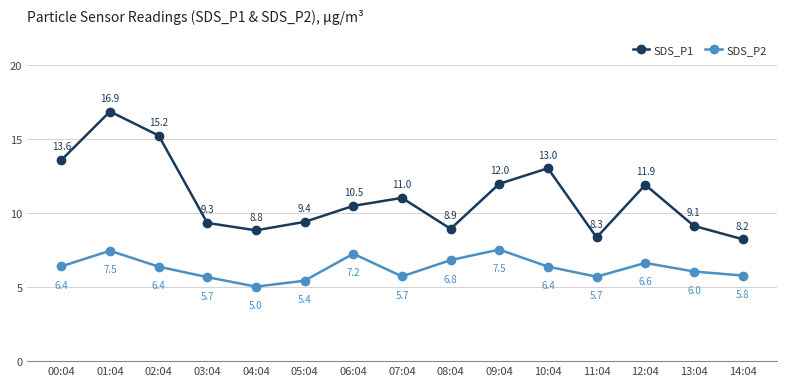

True or false: SDS_P1 and SDS_P2 cross at least once.

False